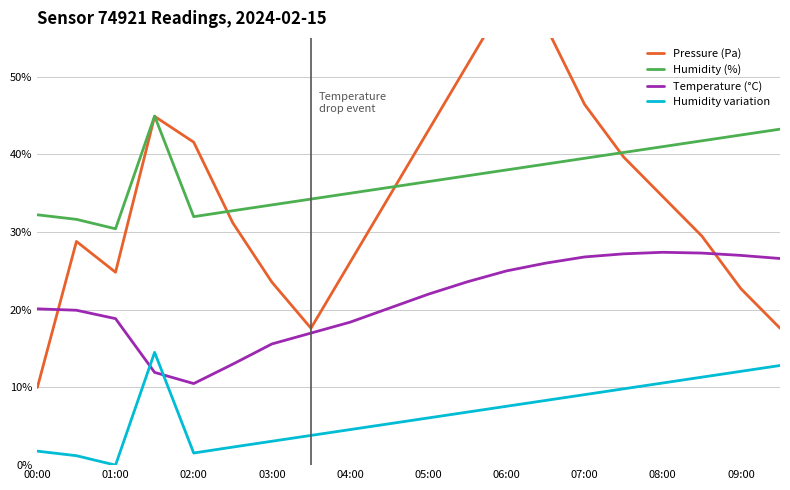

How many intersections are there between Humidity variation and Temperature (°C)?

2